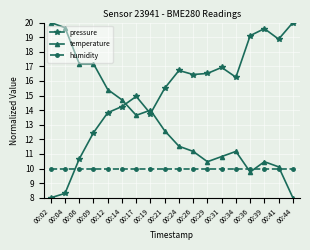

The pressure series shows 20.0 at 00:44. True or false?

True